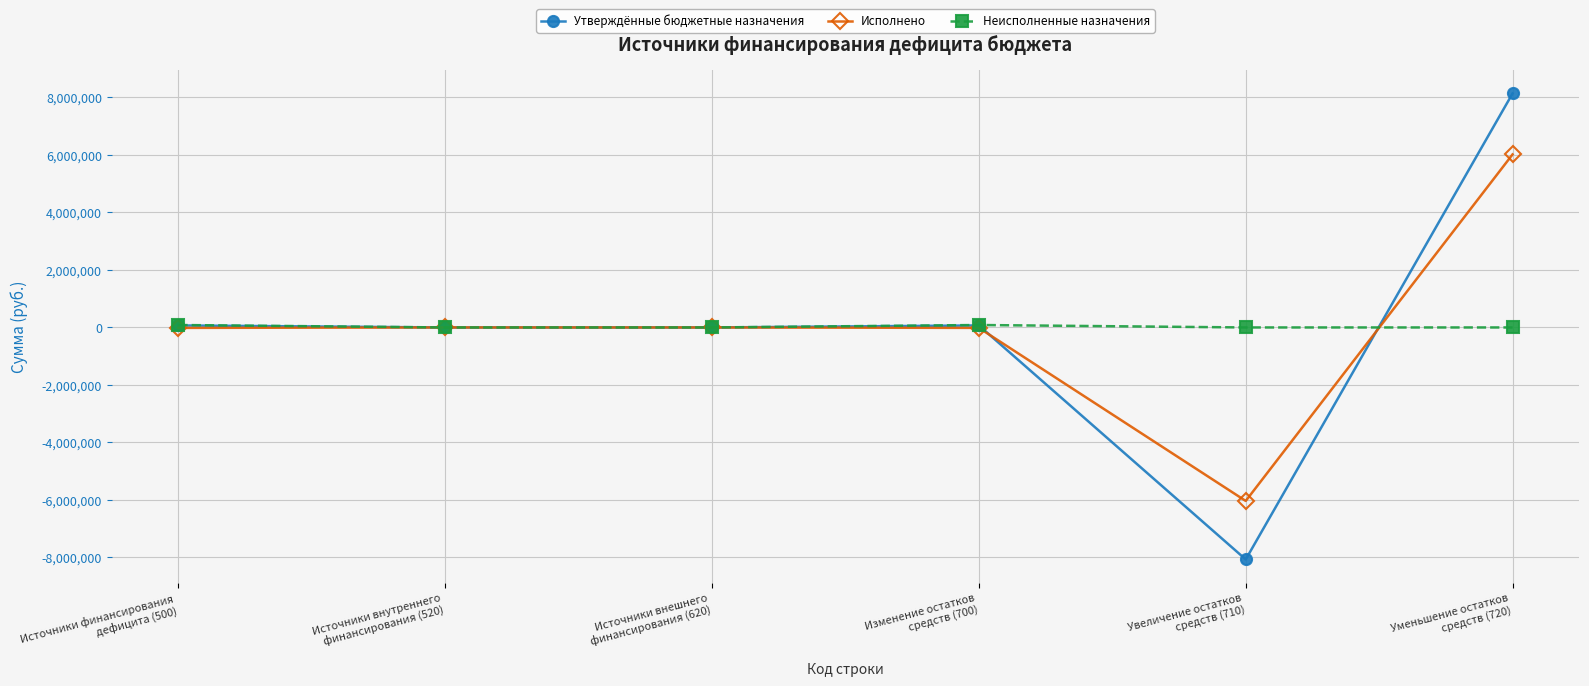

What is the total value across all series at Уменьшение остатков
средств (720)?

14158153.0